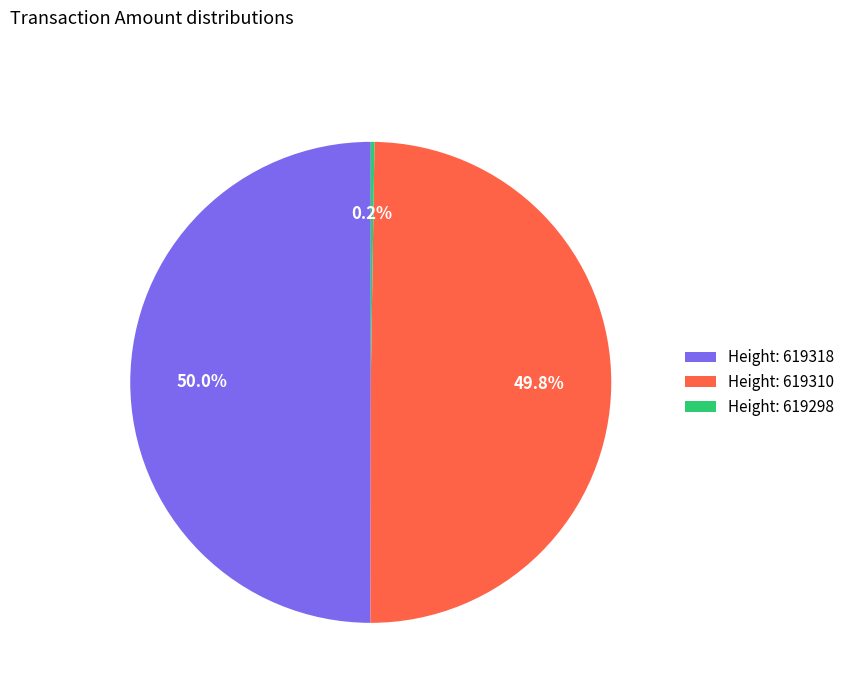

What percentage is NOT represented by Height: 619310?

50.2%